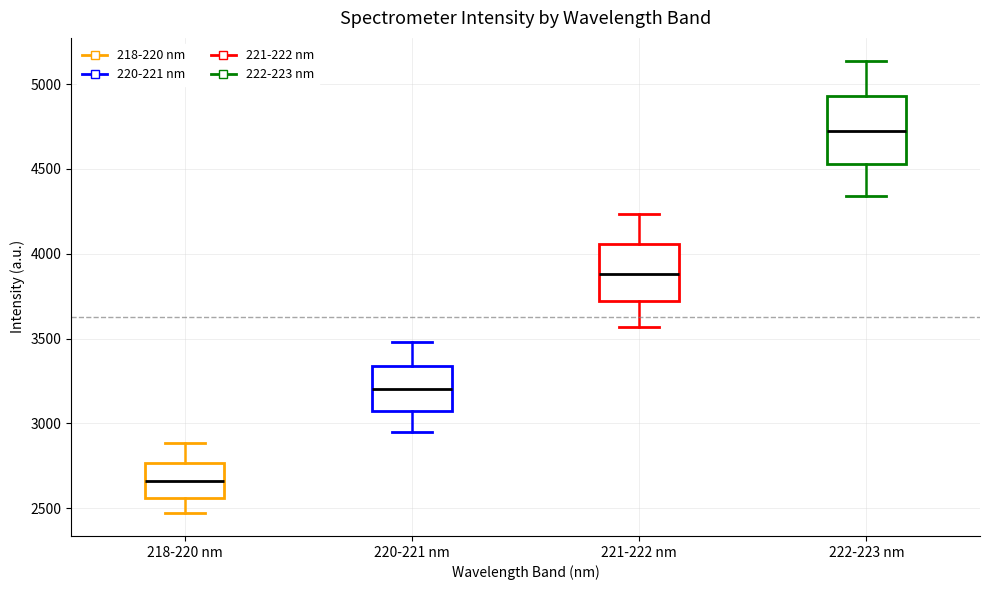

Where is the lower edge of the box for 222-223 nm on the y-axis? The values are not printed on the chart, so give them approximately, as read against the axis.

4550